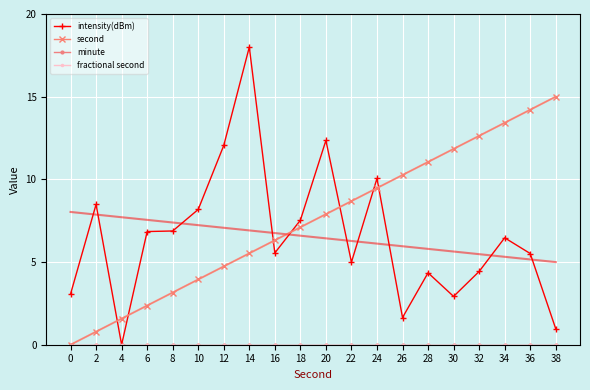

At which label is intensity(dBm) closest to 9?

2